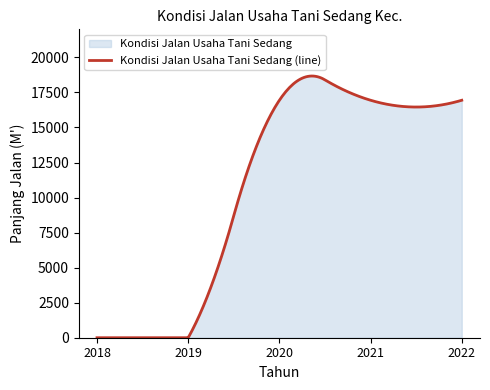

What is the difference between the maximum and minimum values?

18669.3